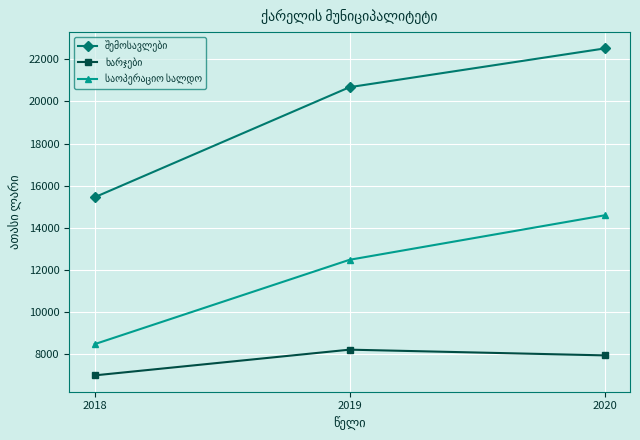

How many series are shown in this chart?

3